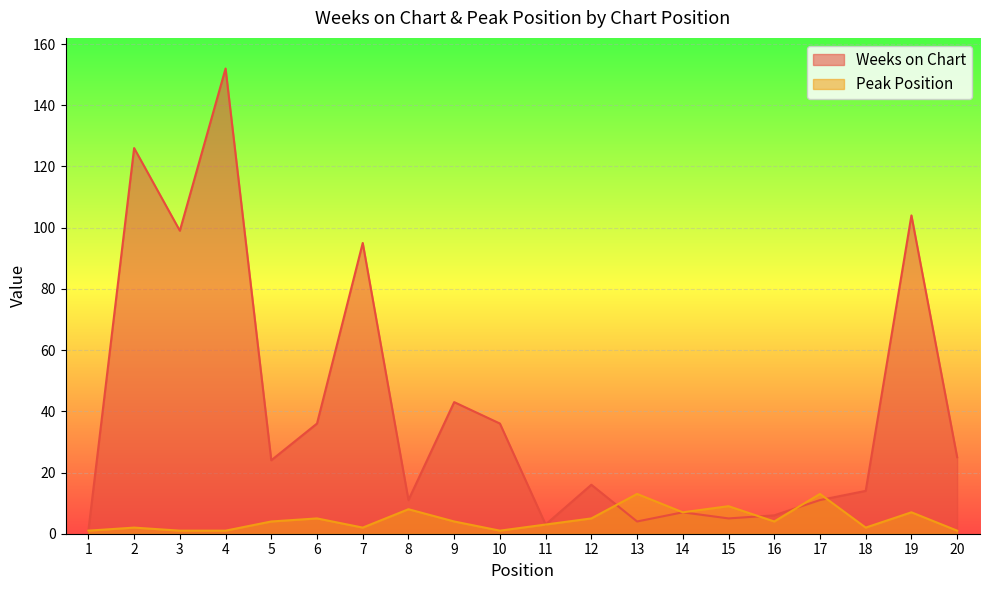

What is the average value of the Peak Position series?

5